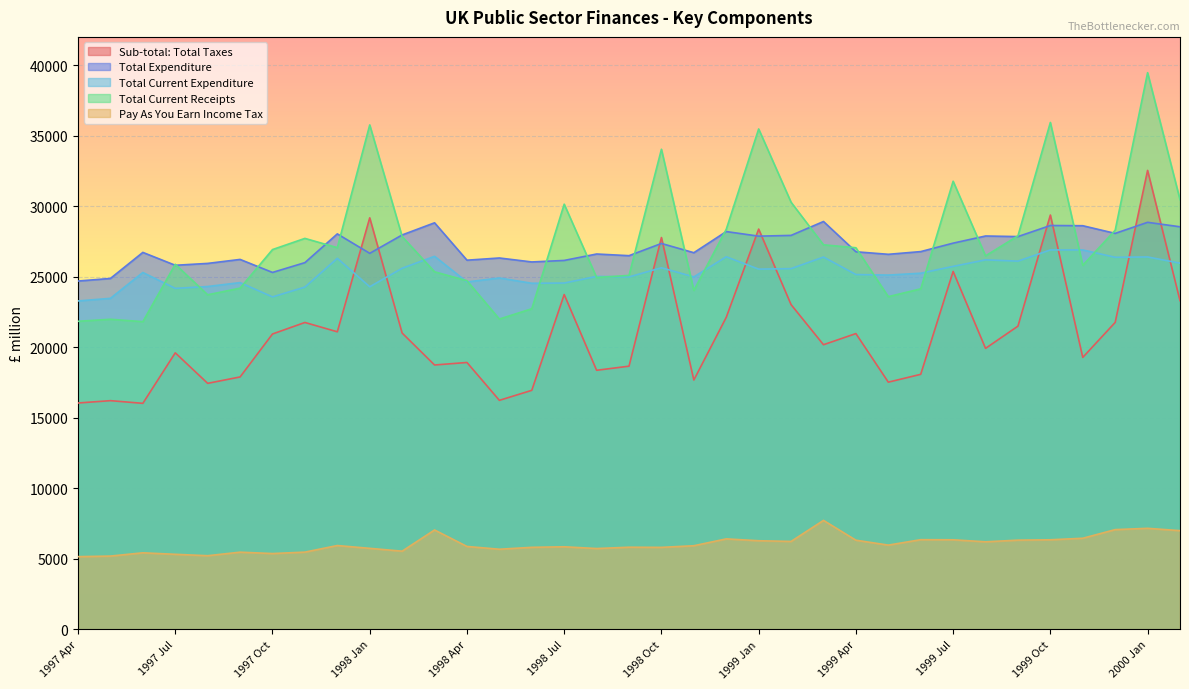

Read the Total Expenditure value at 1998 Aug.

26610